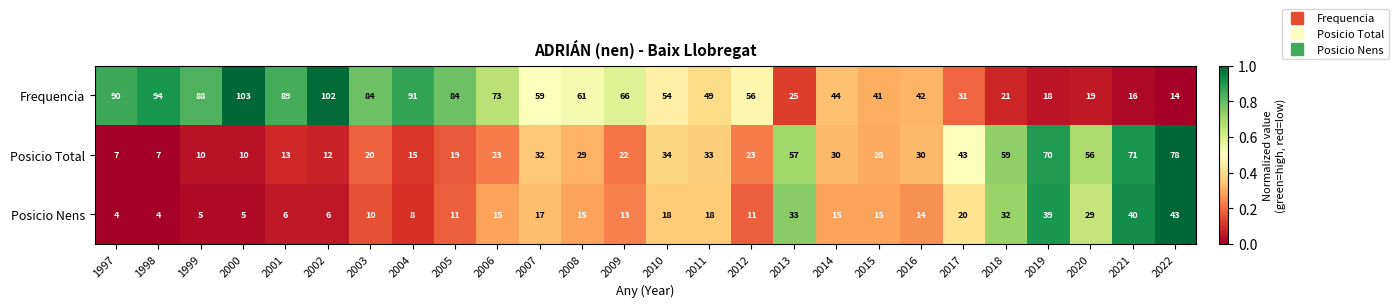

Is it true that Frequencia equals 120 at 1997?

False